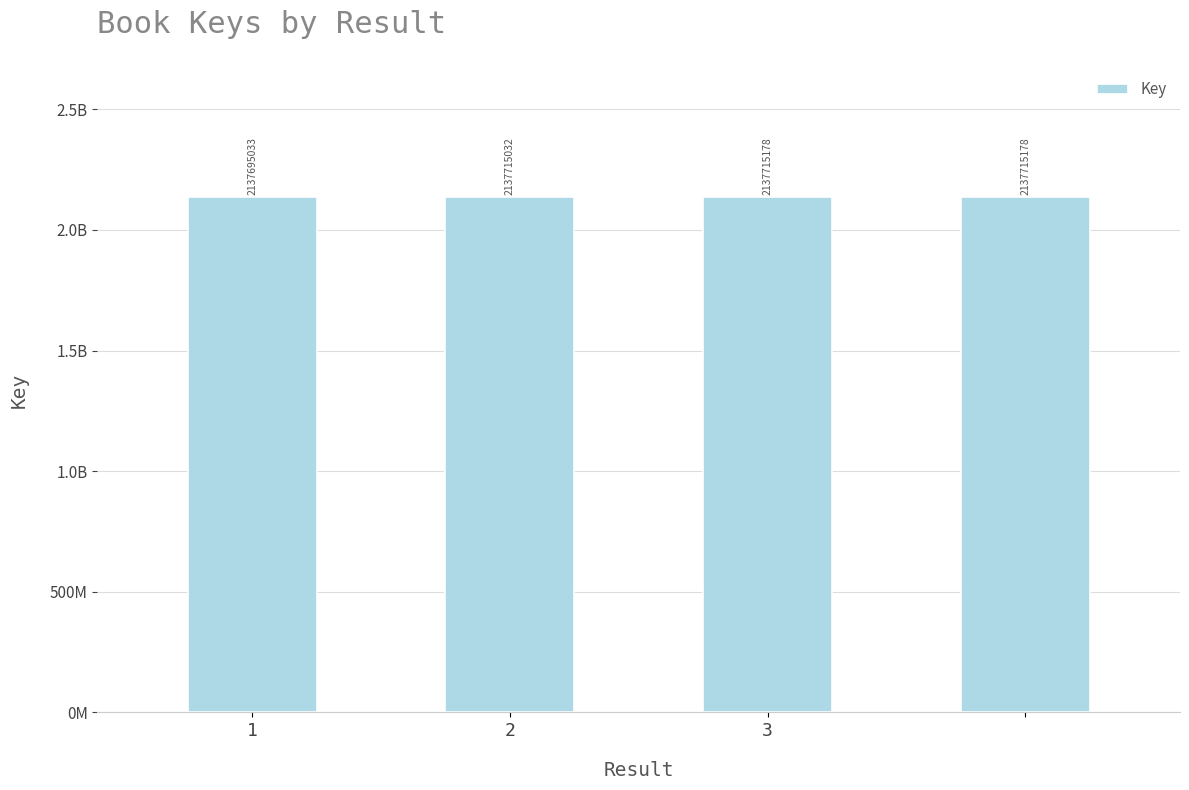

Rank the categories by value from highest to lowest.

3, 3, 2, 1